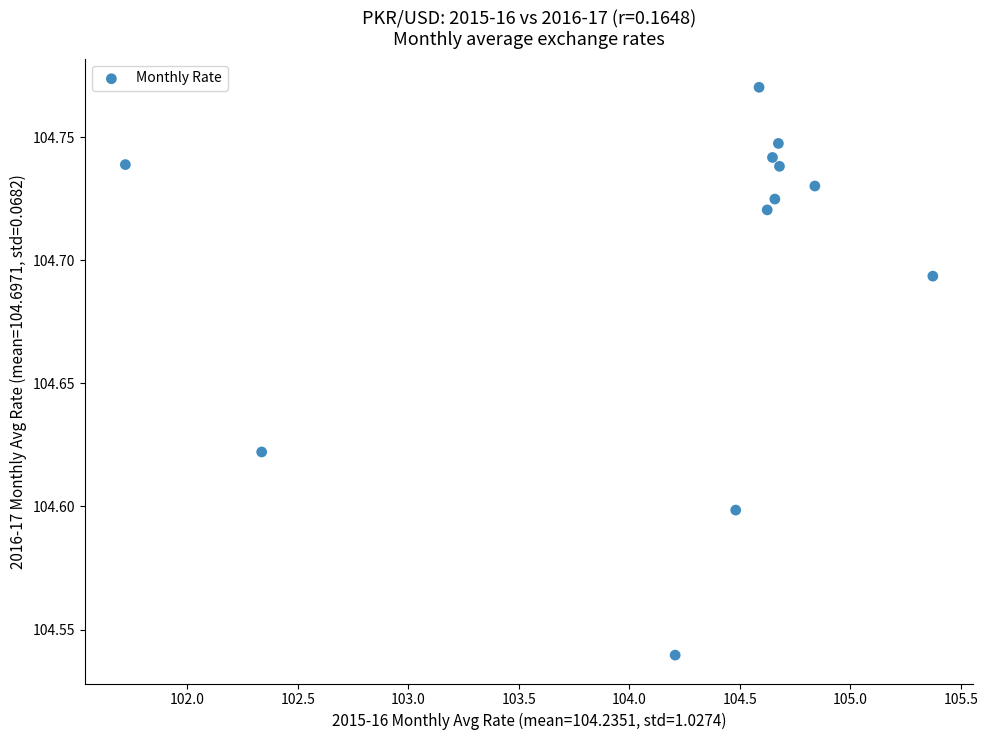

What is the average X value?

104.2